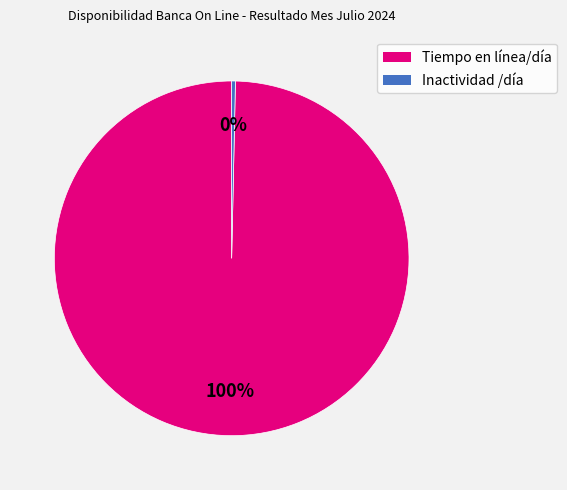

Is Inactividad /día the majority of the pie?

No